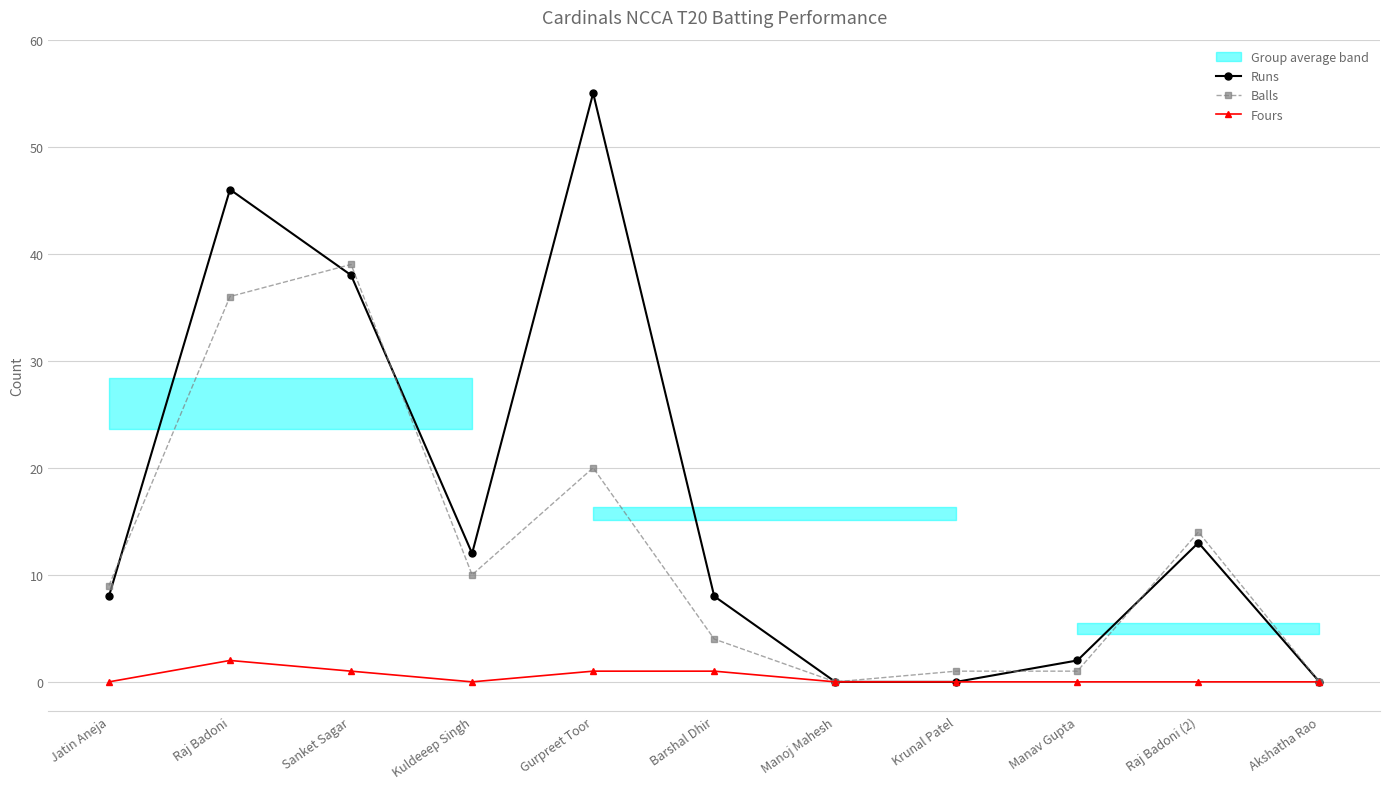

What is the sum of the Fours values at Manoj Mahesh and Gurpreet Toor?

1